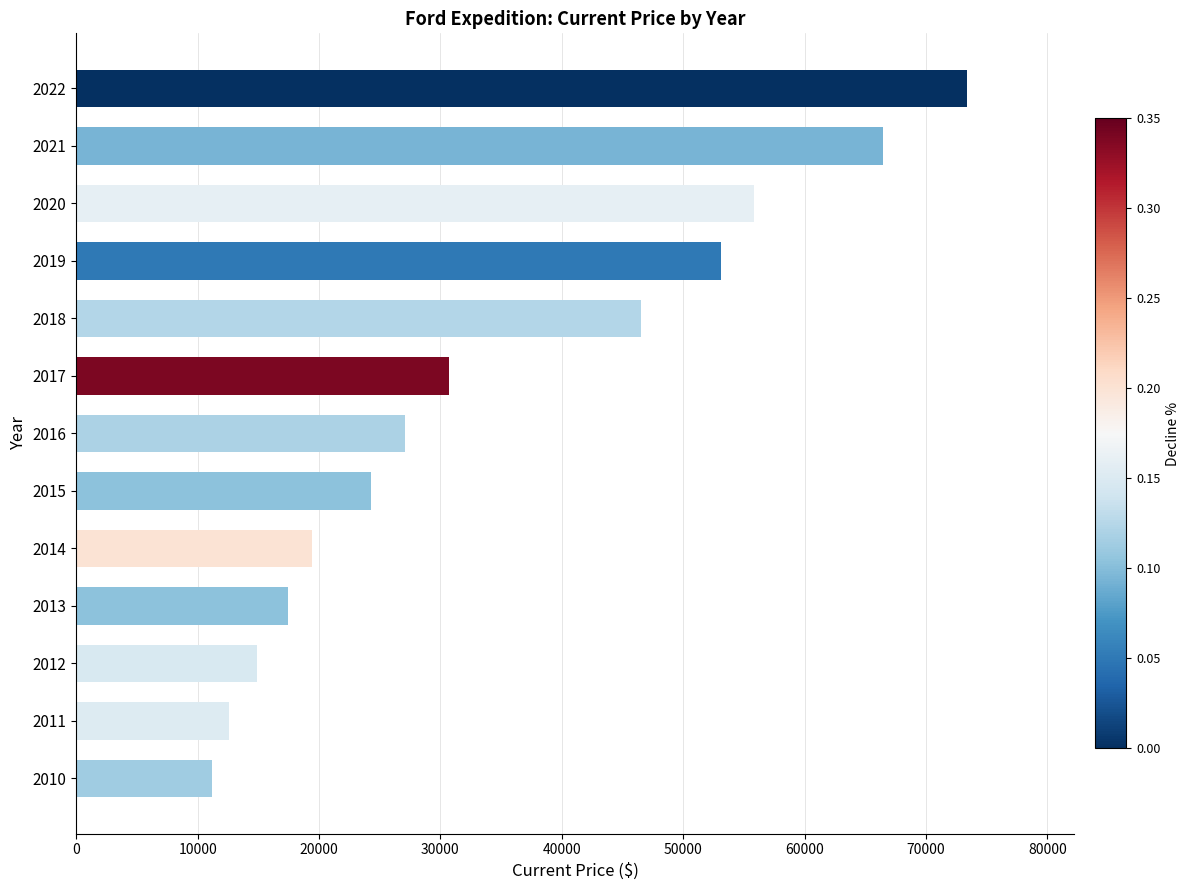

What is the value of the 10th bar from the top?

17415